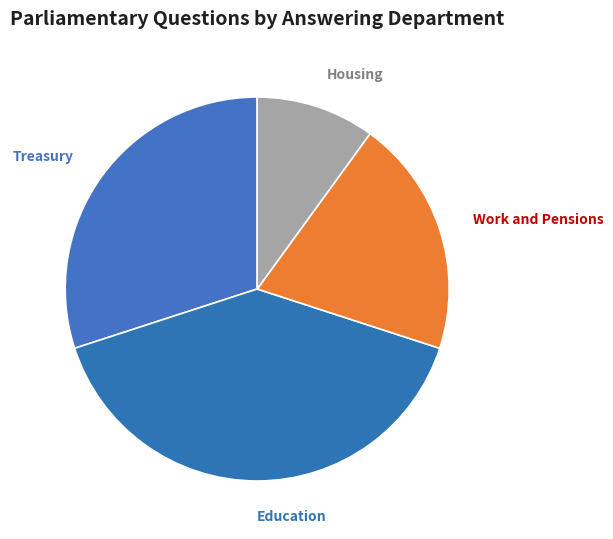

Count the number of slices in the pie.

4